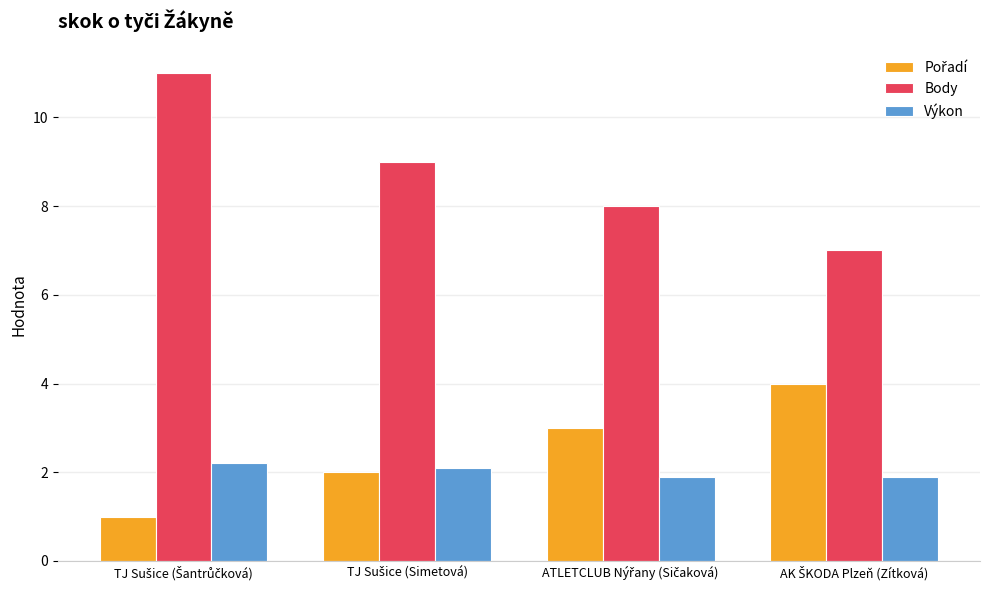

Count the Body values in the range 8 to 11.

3